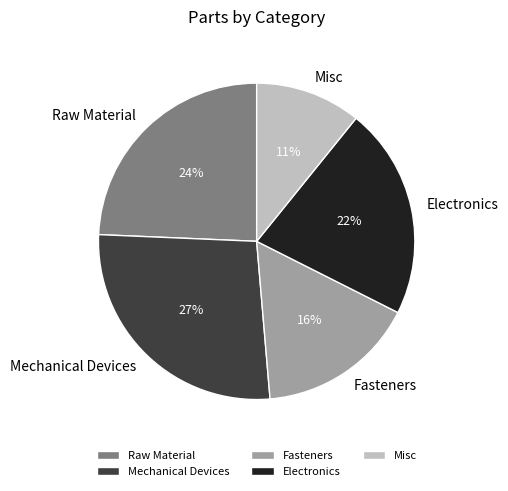

To the nearest percent, what is the average slice percentage?

20%